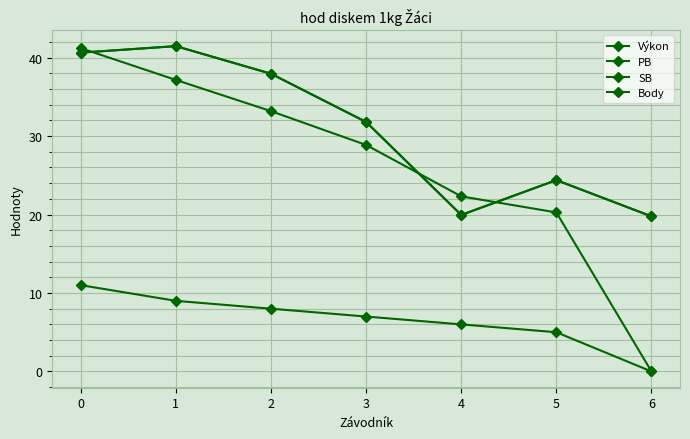

What is the value of the PB point at the 7th from the left?

19.8